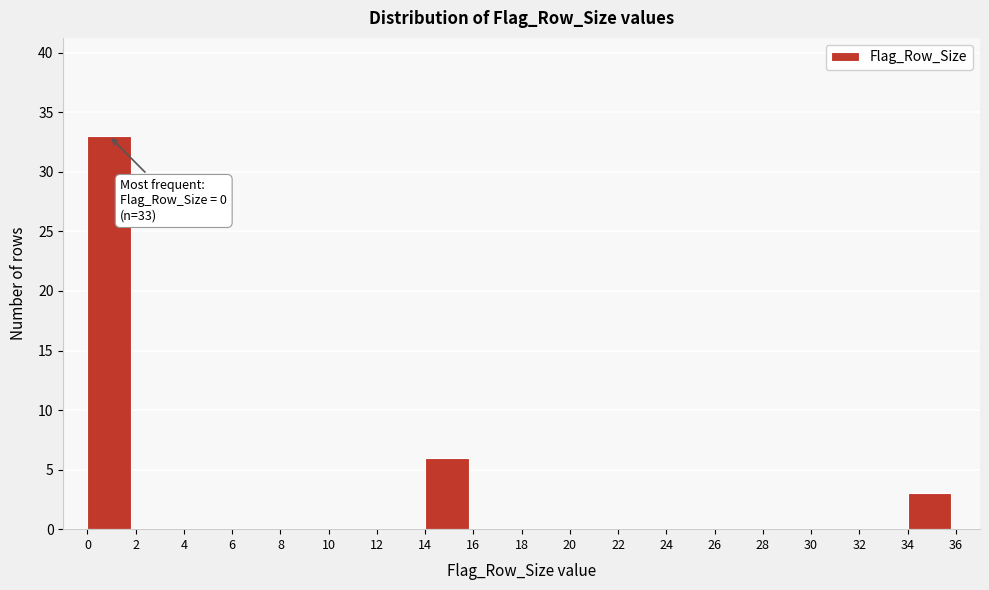

Which range on the x-axis has the tallest bar?

0 to 2